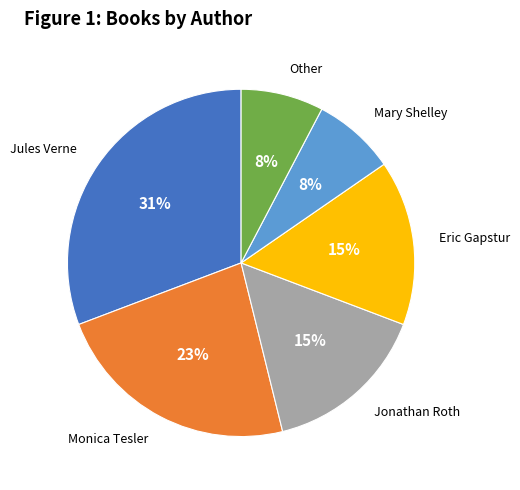

How many slices are in this pie chart?

6